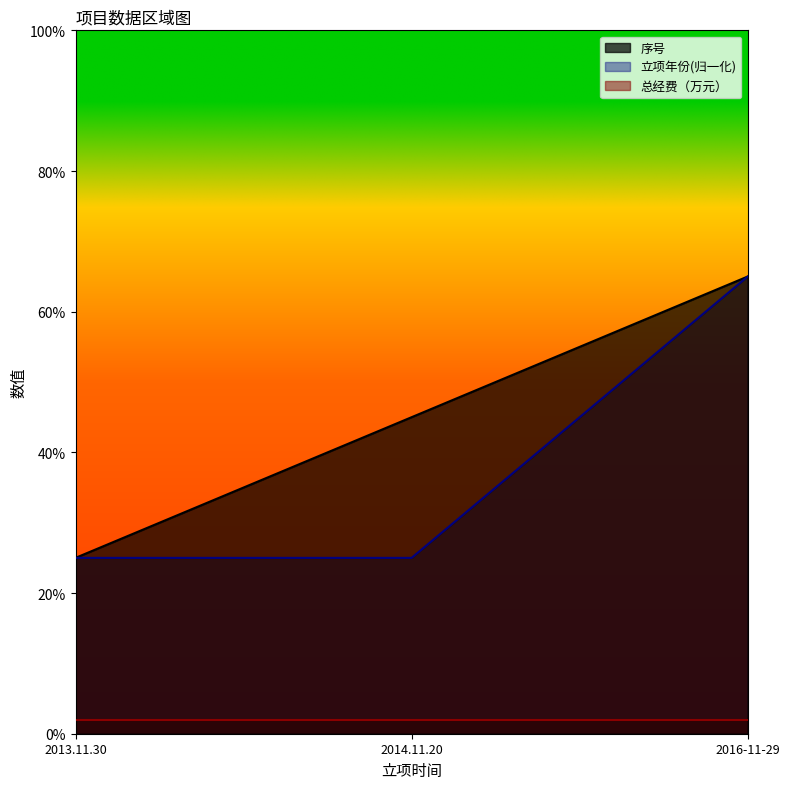

What is the minimum value for 立项年份?

25